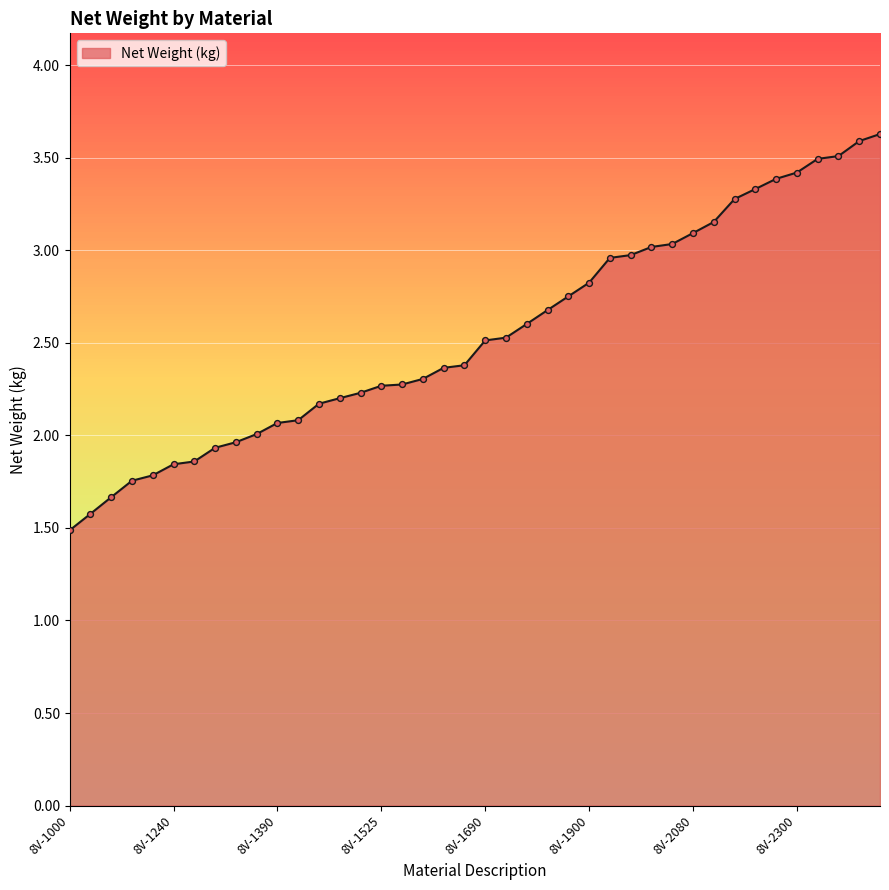

What is the smallest value displayed?

1.5